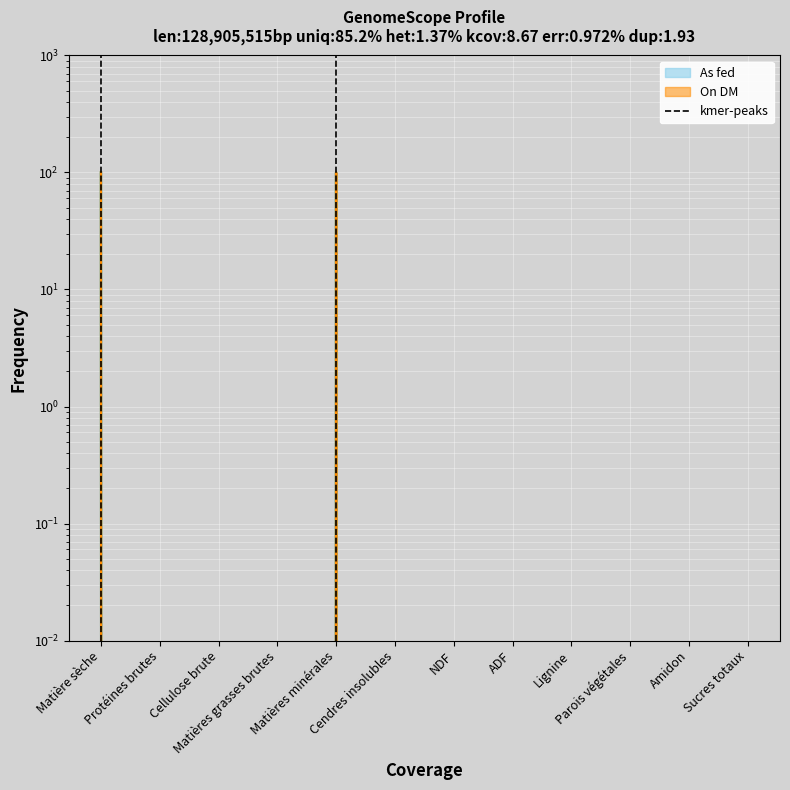

What is the difference between the maximum and minimum values?

1